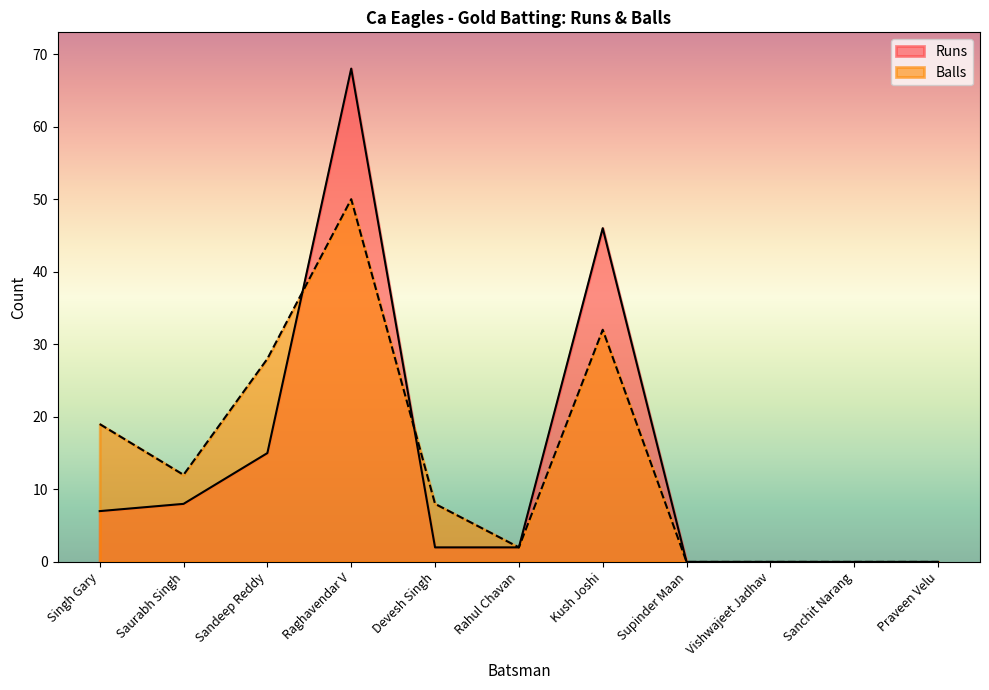

What are all the series names shown in the legend?

Runs, Balls